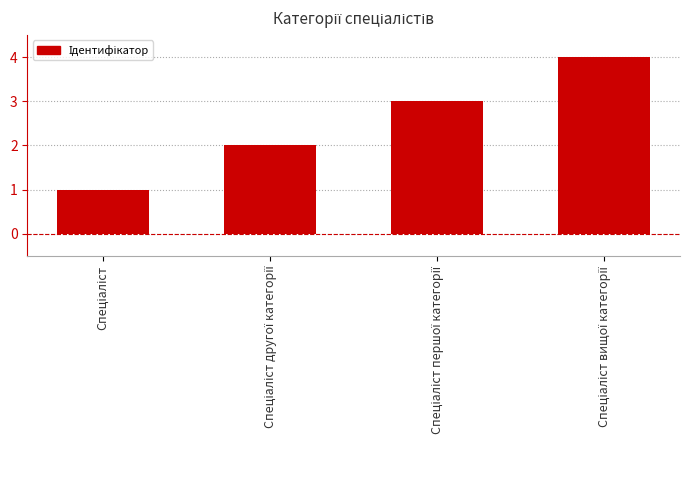

What is the sum of all values?

10